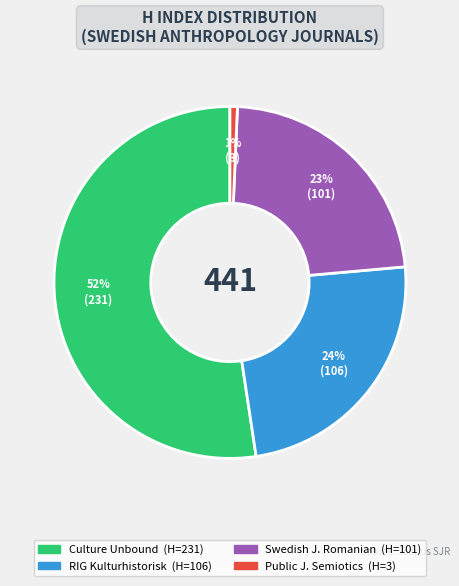

How many segments does this pie chart have?

4